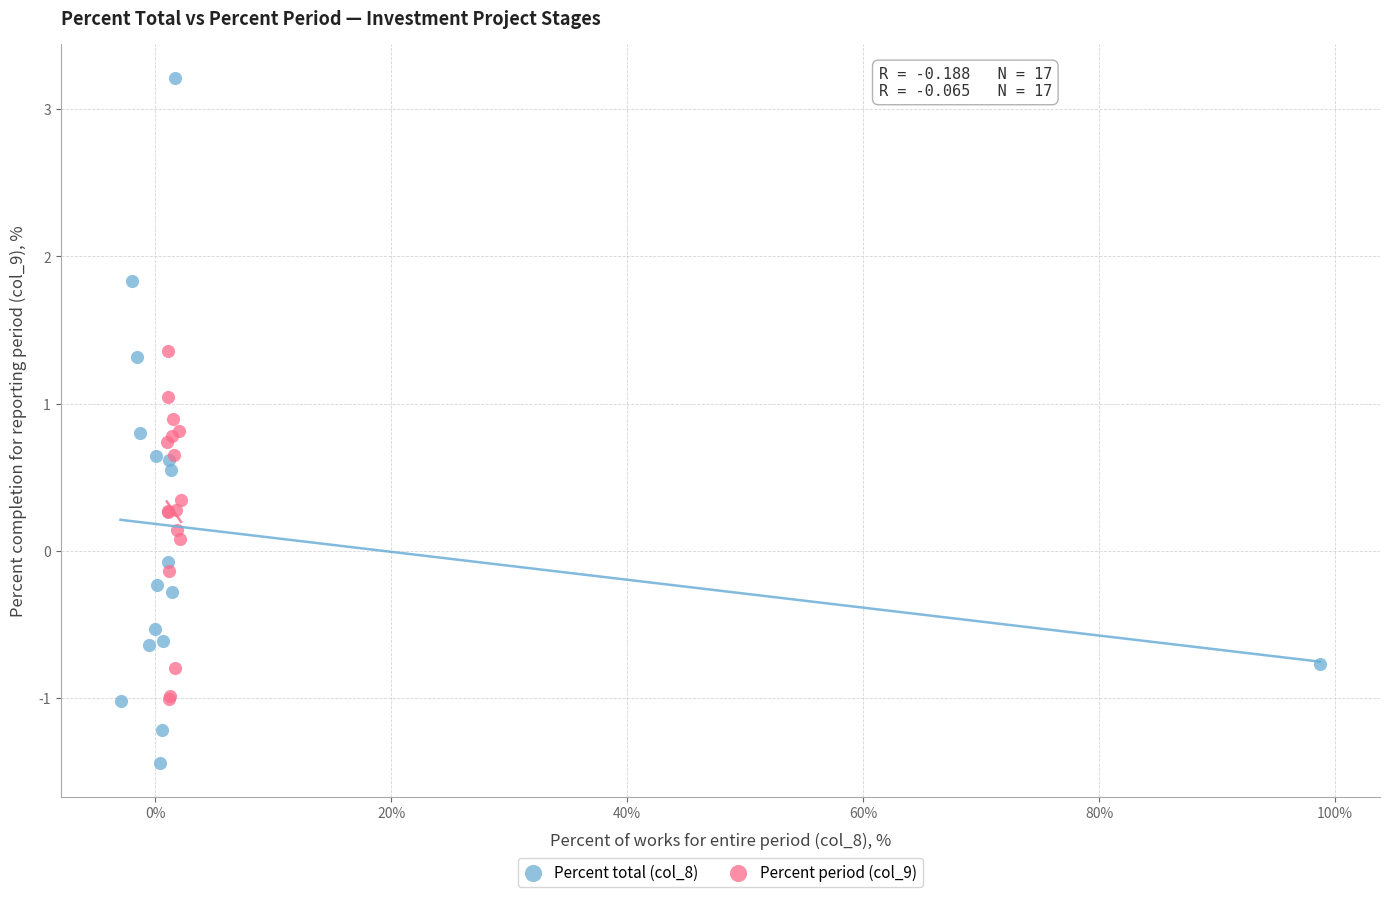

Which series has the largest Y range (max minus min)?

Percent total (col_8)